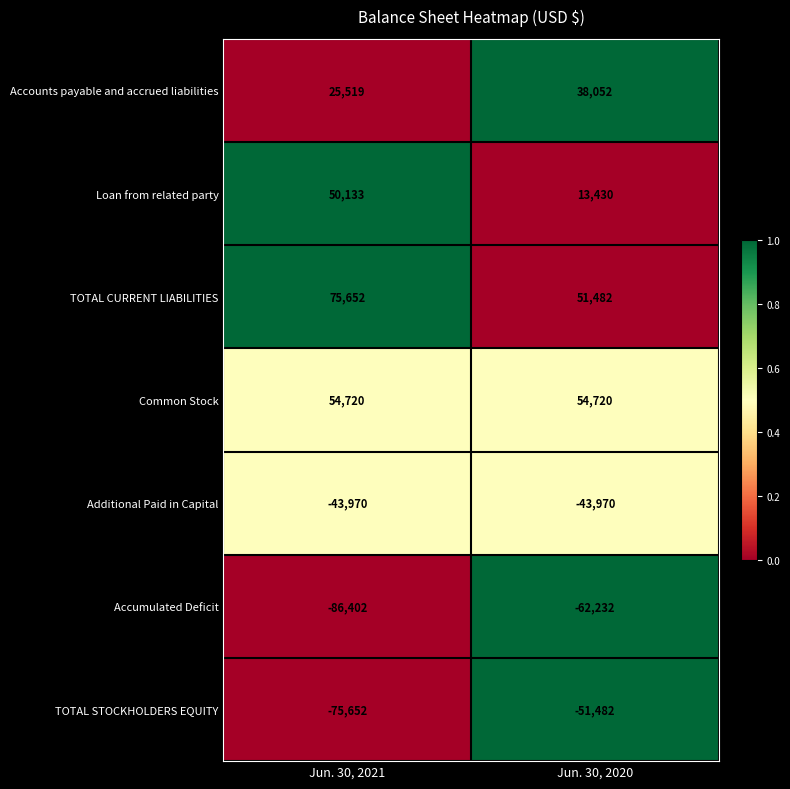

Which category has the lowest value in the Accounts payable and accrued liabilities series?

Jun. 30, 2021